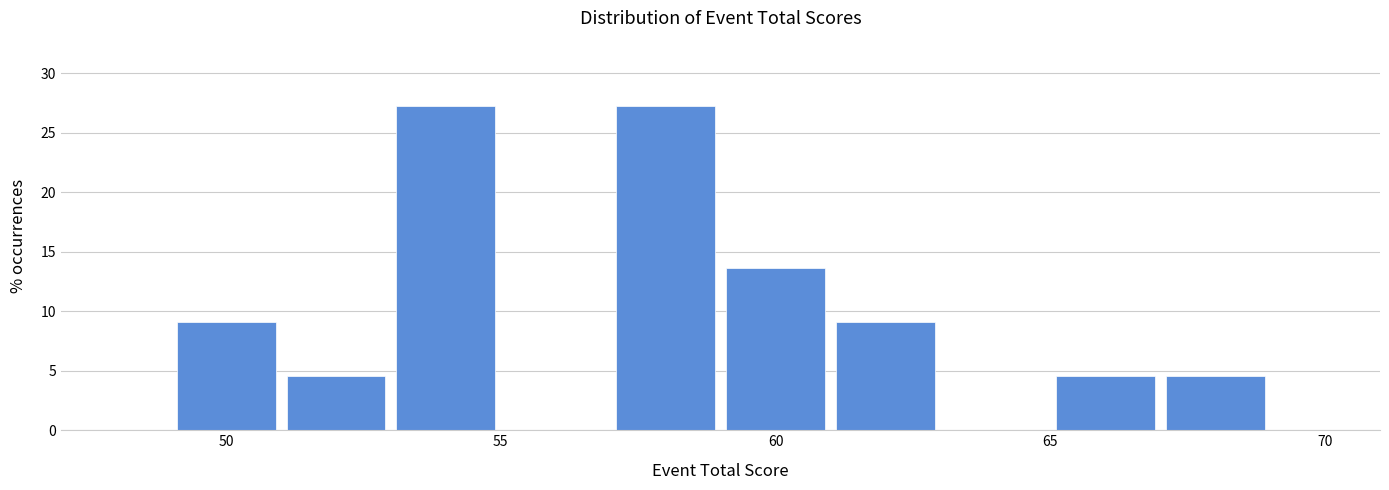

Reading left to right, list every bar in this chart as the range it spans on the x-axis followed by its height. The values are not printed on the chart, so give them approximately, as read against the axis.

49 to 51: 9.0
51 to 53: 4.5
53 to 55: 27.5
55 to 57: 0
57 to 59: 27.5
59 to 61: 13.5
61 to 63: 9.0
63 to 65: 0
65 to 67: 4.5
67 to 69: 4.5